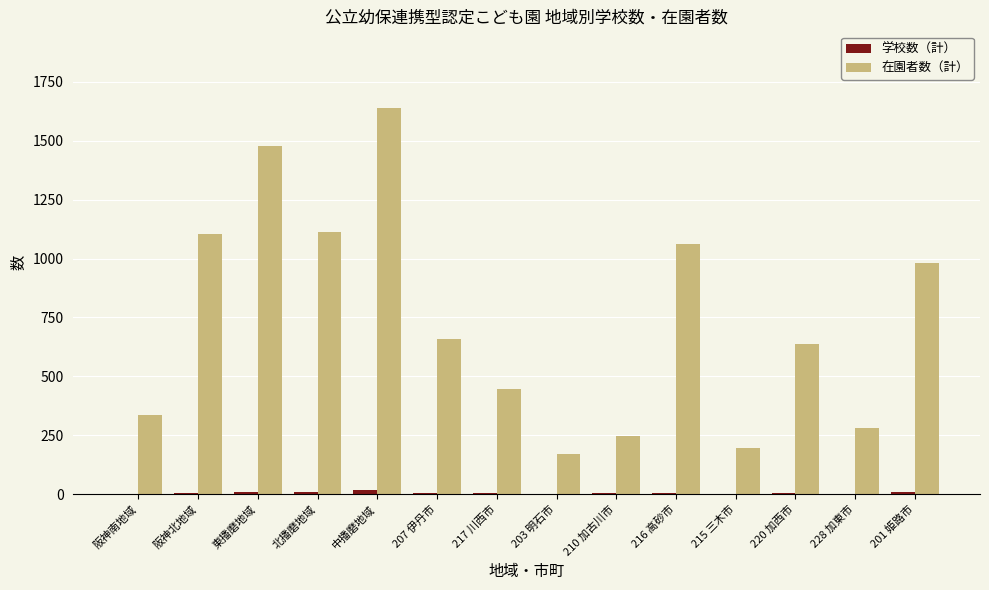

How many groups of bars are there?

14